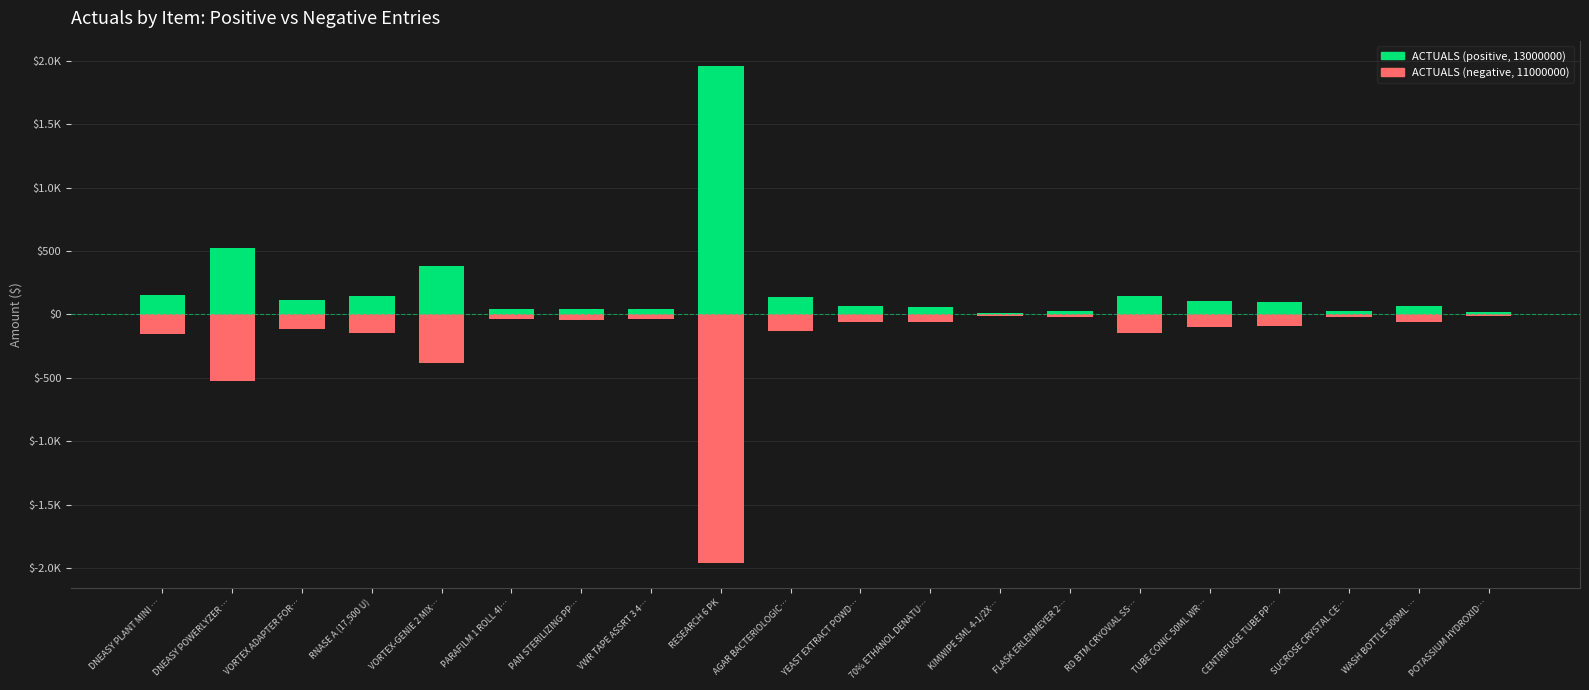

What is the label of the 20th bar from the left?

POTASSIUM HYDROXIDE 0.1N 1L